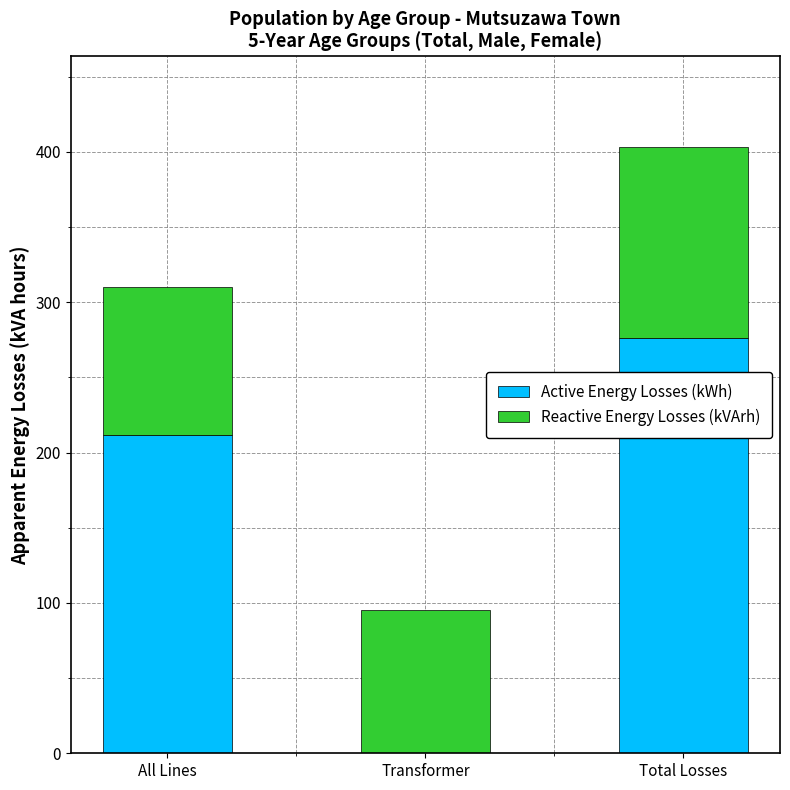

Are the bars grouped side by side (vs. stacked)?

No